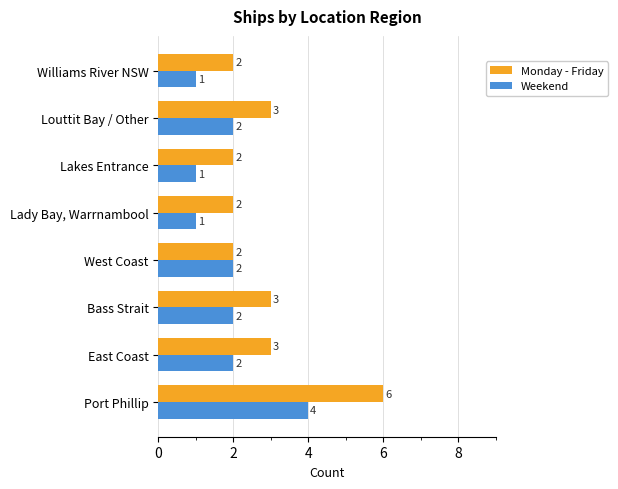

Count the Weekend values in the range 1 to 2.

7